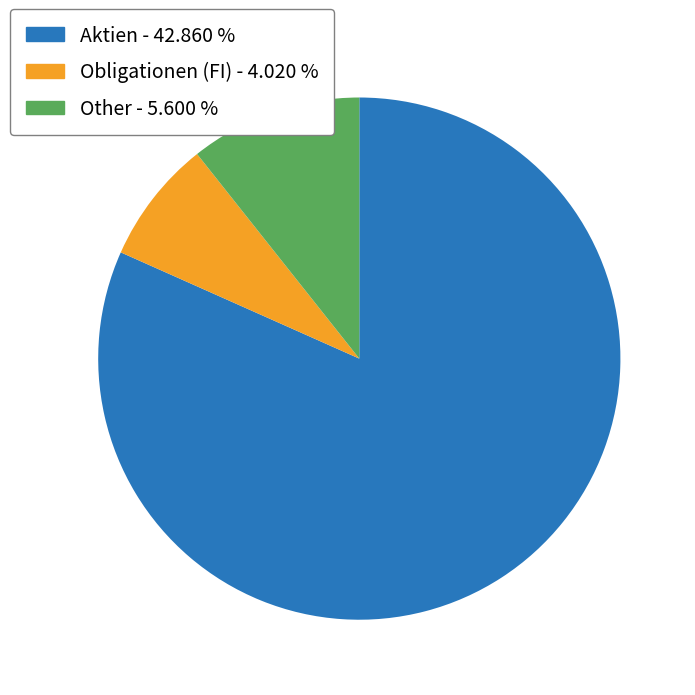

Is there a majority slice in this chart?

Yes